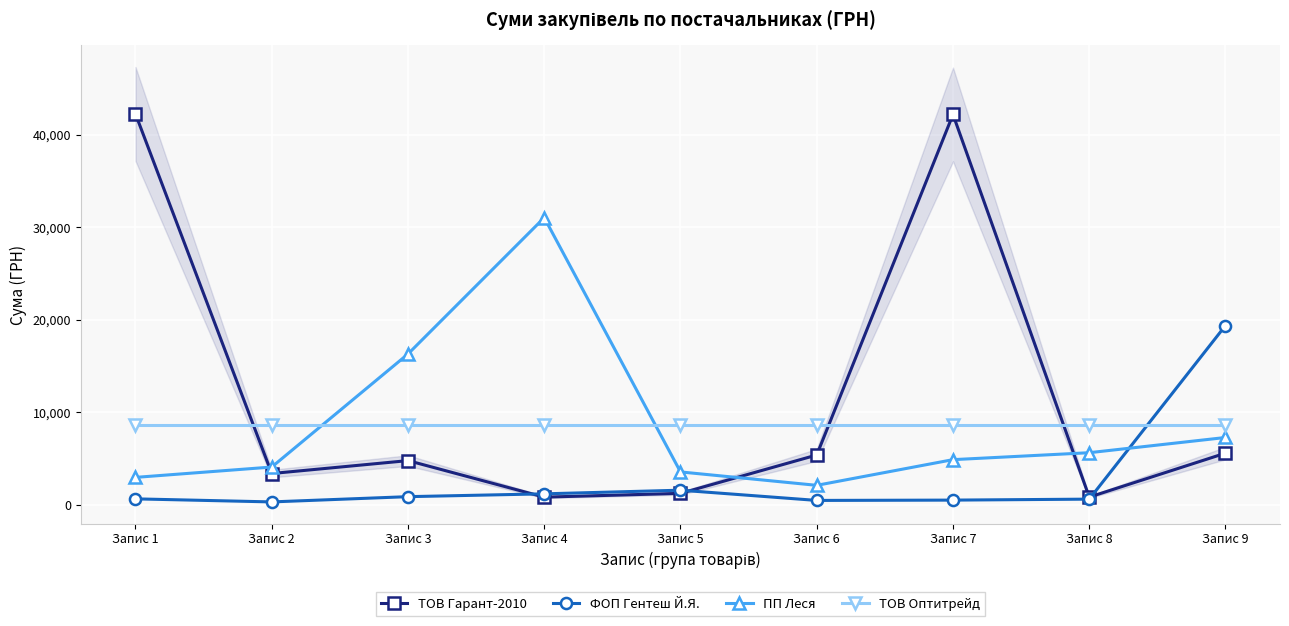

Where does the ТОВ Гарант-2010 series first go above 4793?

Запис 1